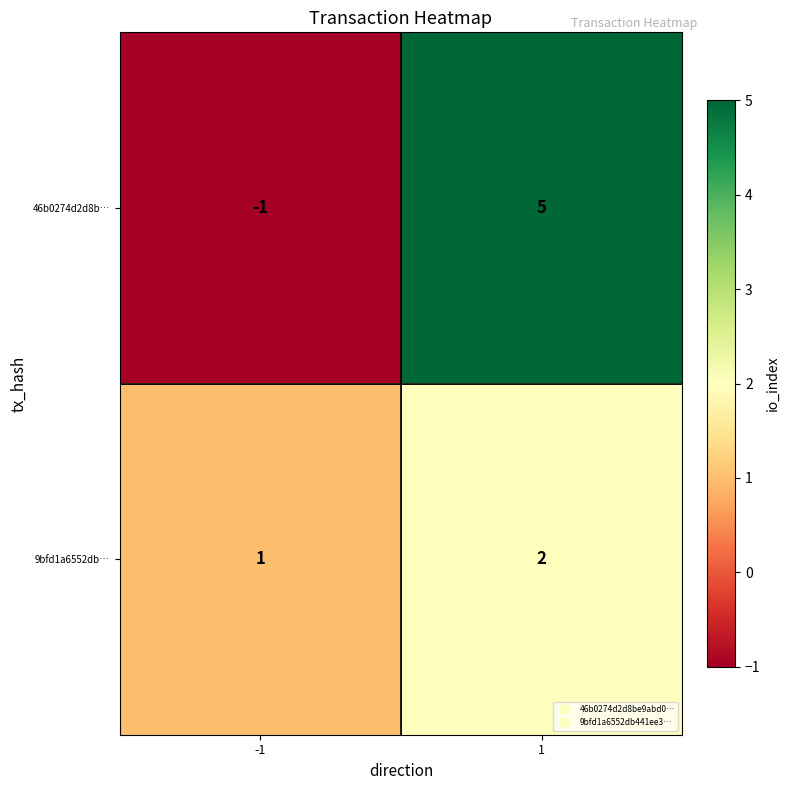

What is the difference between the 46b0274d2d8b… values at 1 and -1?

6